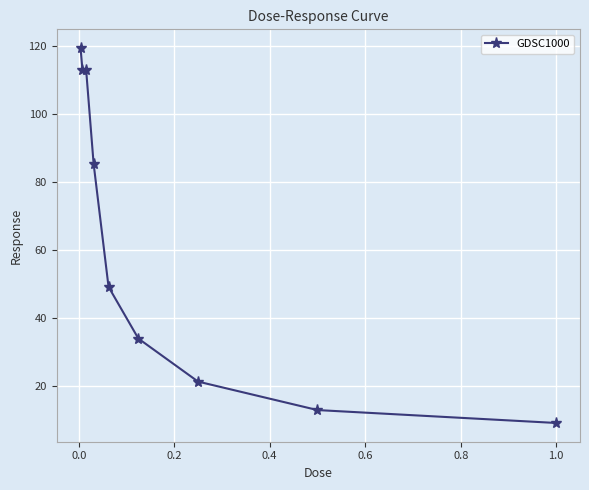

What is the greatest value displayed?

119.5